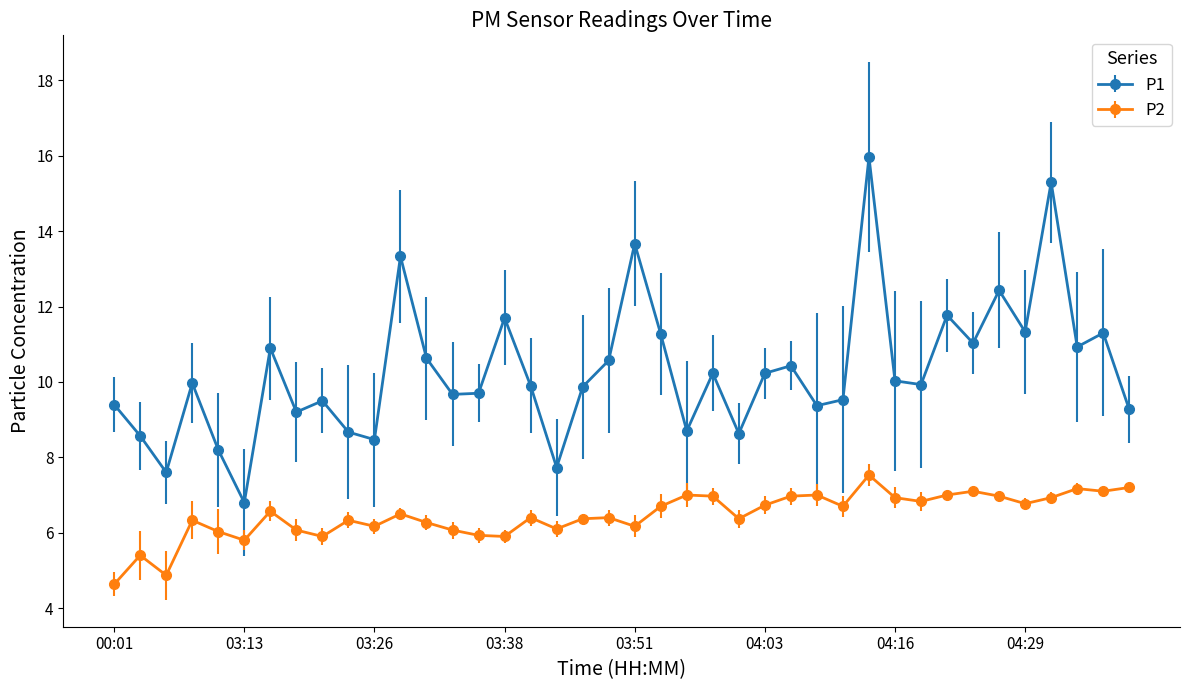

What is the maximum value for P2?

7.5